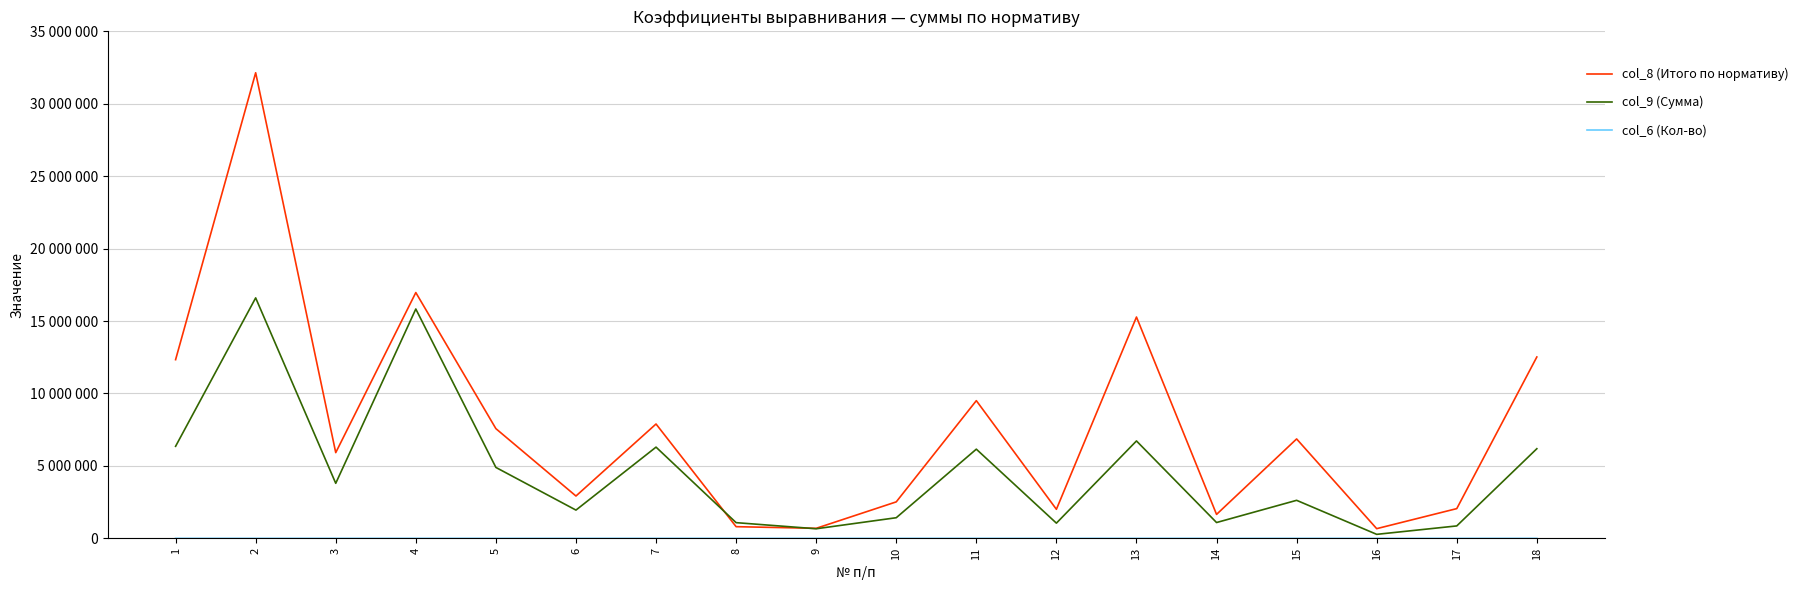

What is the difference between the maximum and minimum values in the col_8 (Итого по нормативу) series?

31472303.3